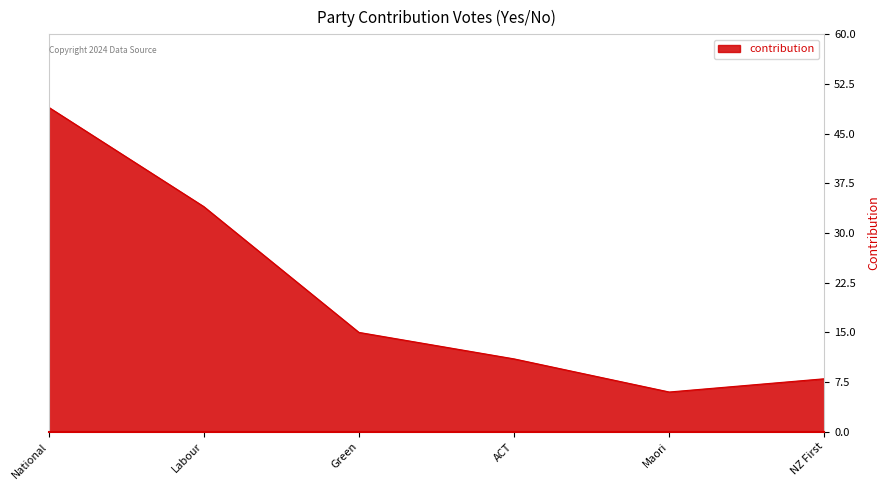

The value at NZ First is 14. True or false?

False